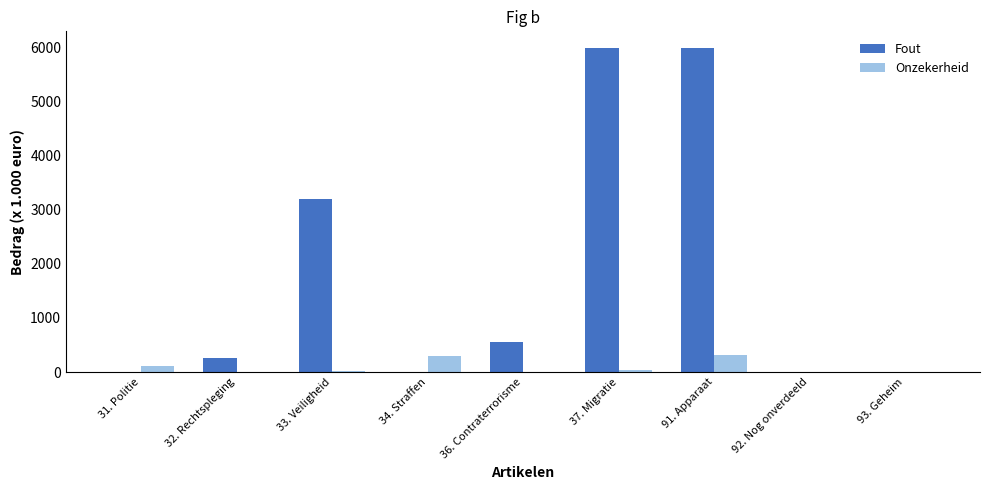

Which series has the widest spread of values?

Fout